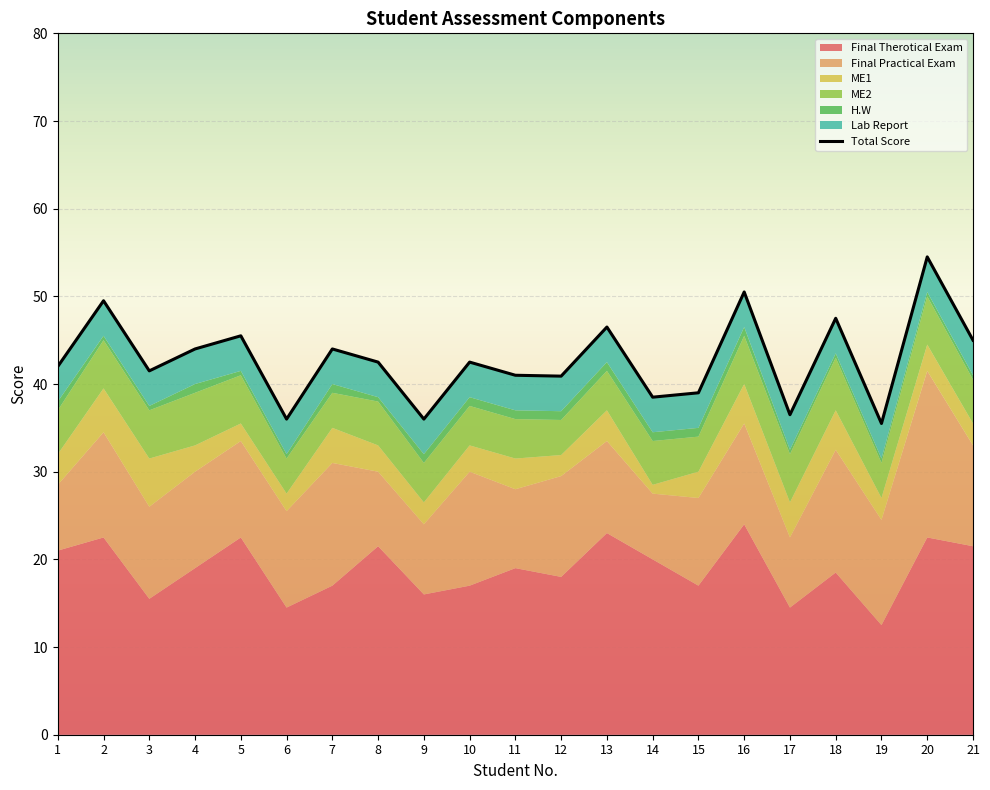

How many points are lower than both their immediate neighbors (excluding endpoints)?

7